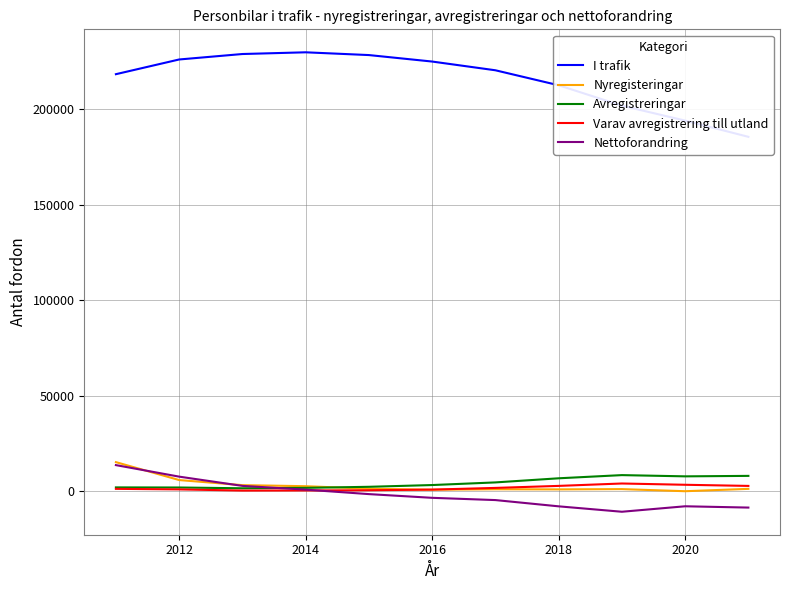

The I trafik series shows 228726 at 2014. True or false?

True